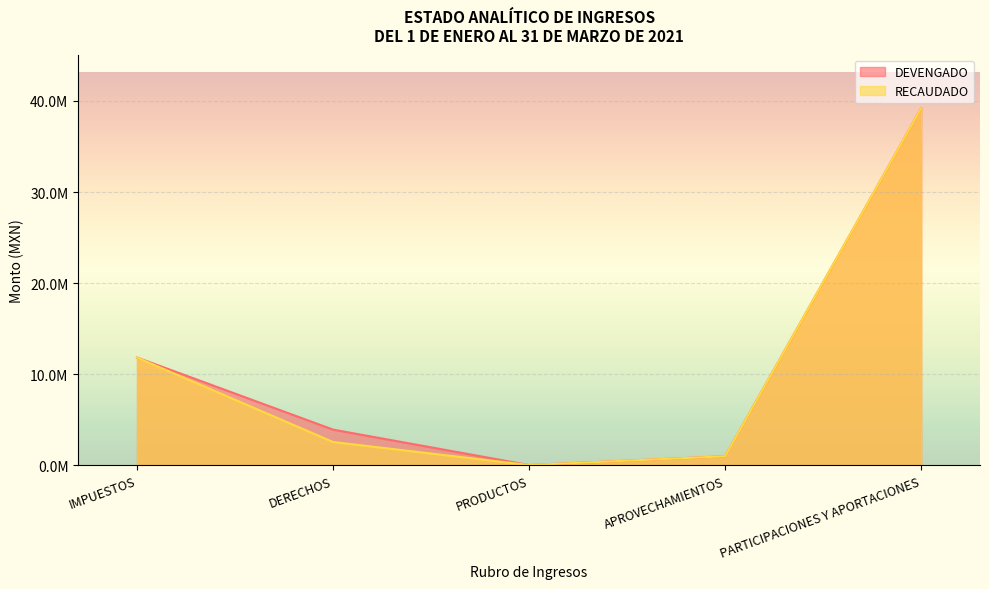

What is the approximate value of DEVENGADO at PARTICIPACIONES Y APORTACIONES?

39196322.0